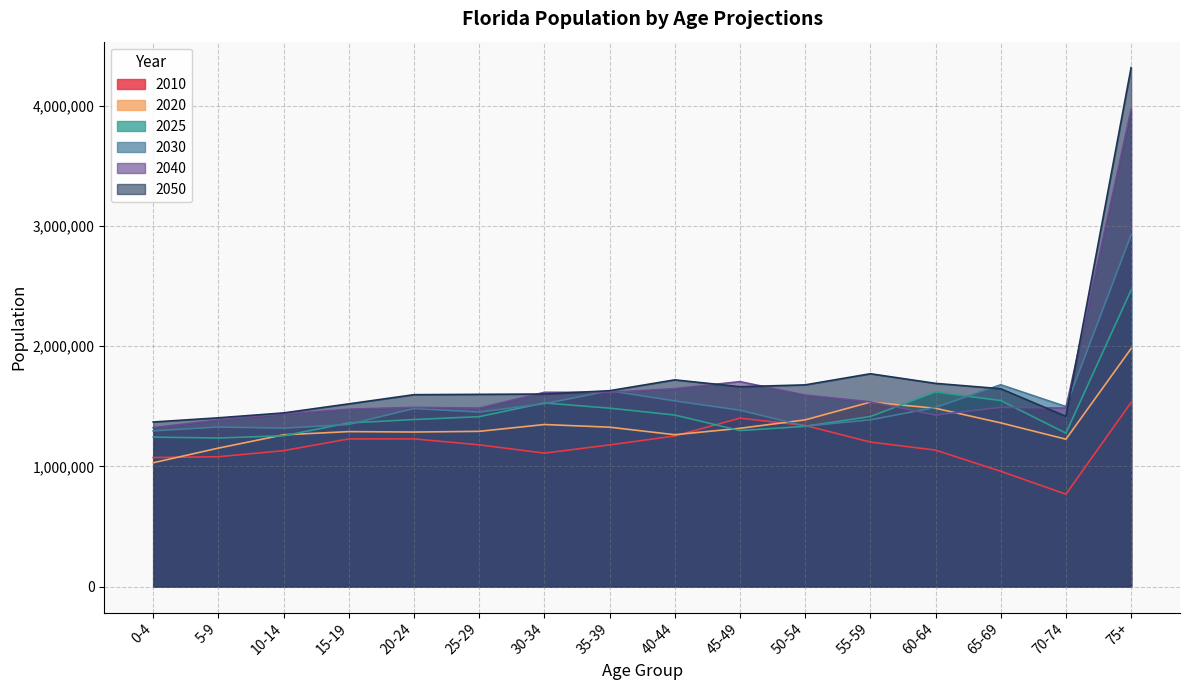

Where is the first local maximum for 2040?

20-24